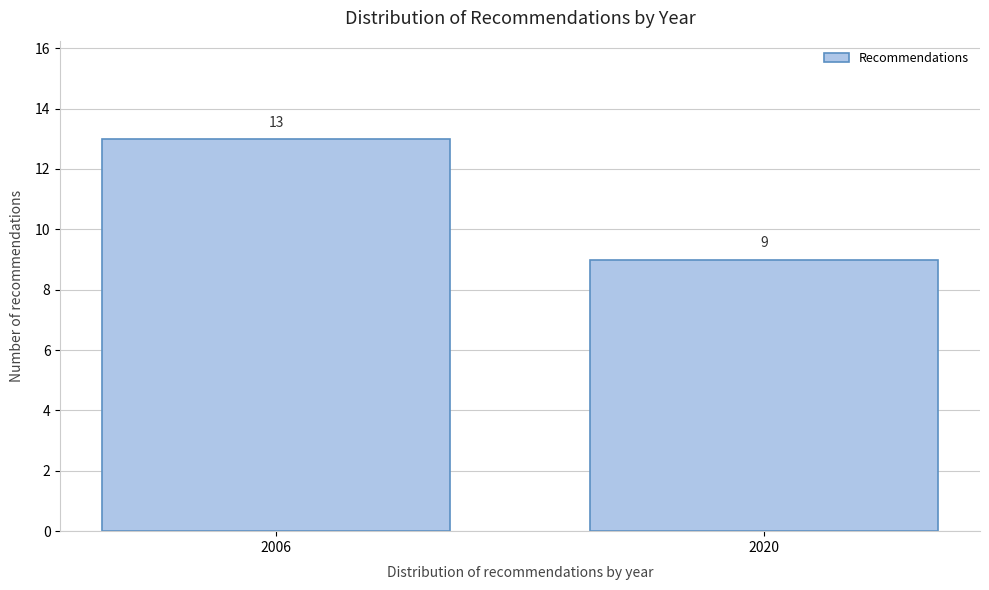

Reading right to left, what are all the values shown in this chart?

9	13